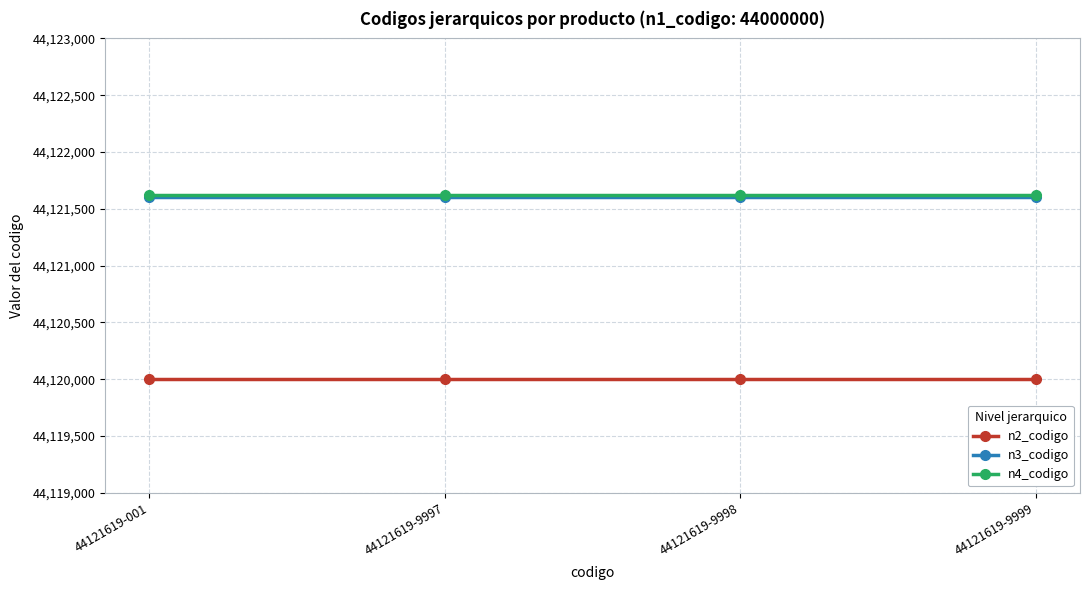

The n4_codigo series shows 11788074 at 44121619-9998. True or false?

False